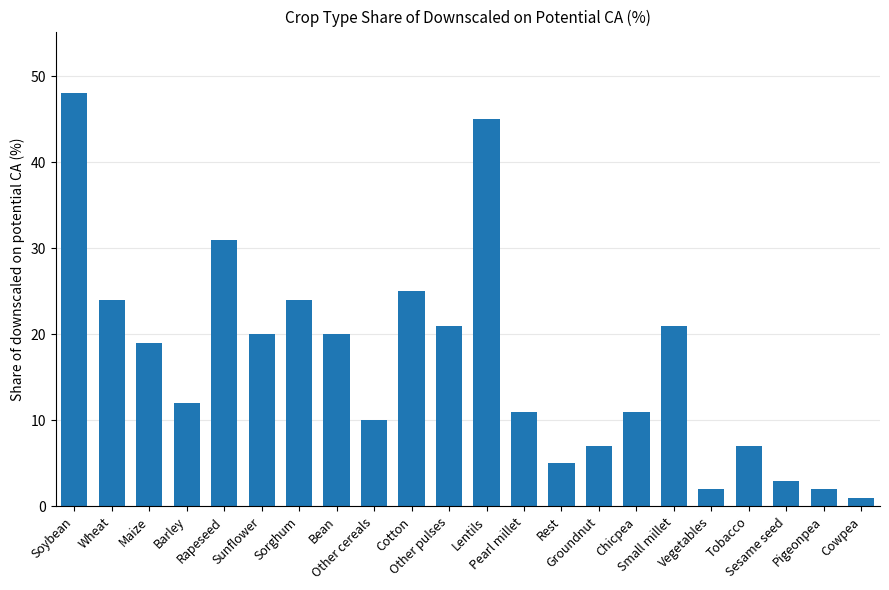

What is the ratio of the value at Cotton to the value at Soybean?

0.5